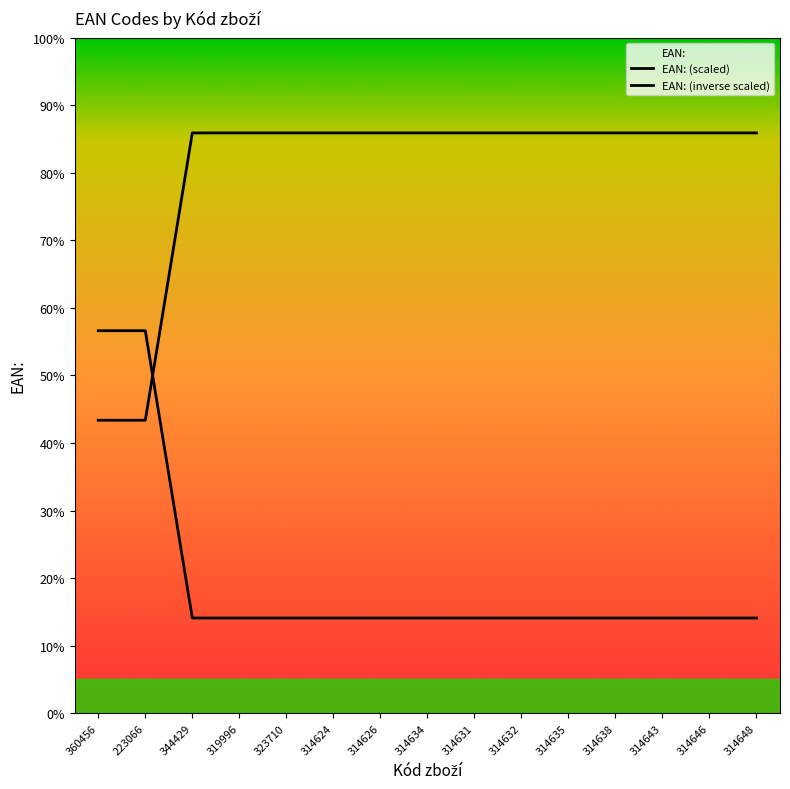

The value at 314624 is 85.9. True or false?

True